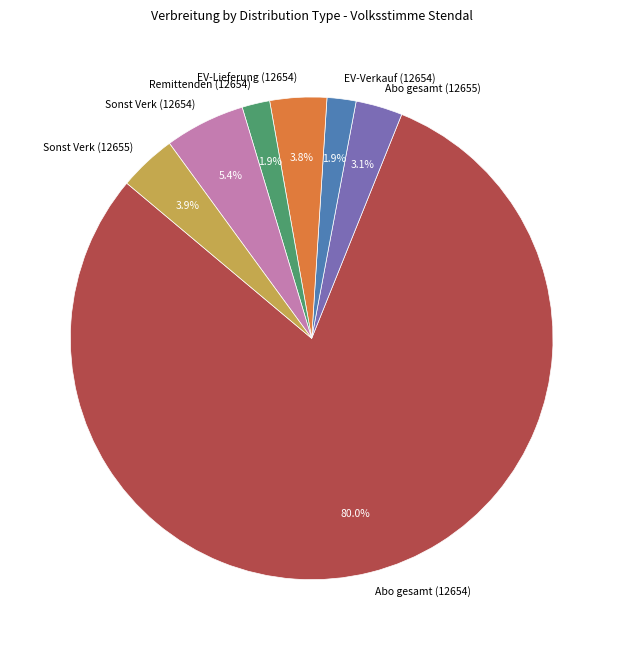

What portion of the pie excludes Sonst Verk (12654)?

94.6%